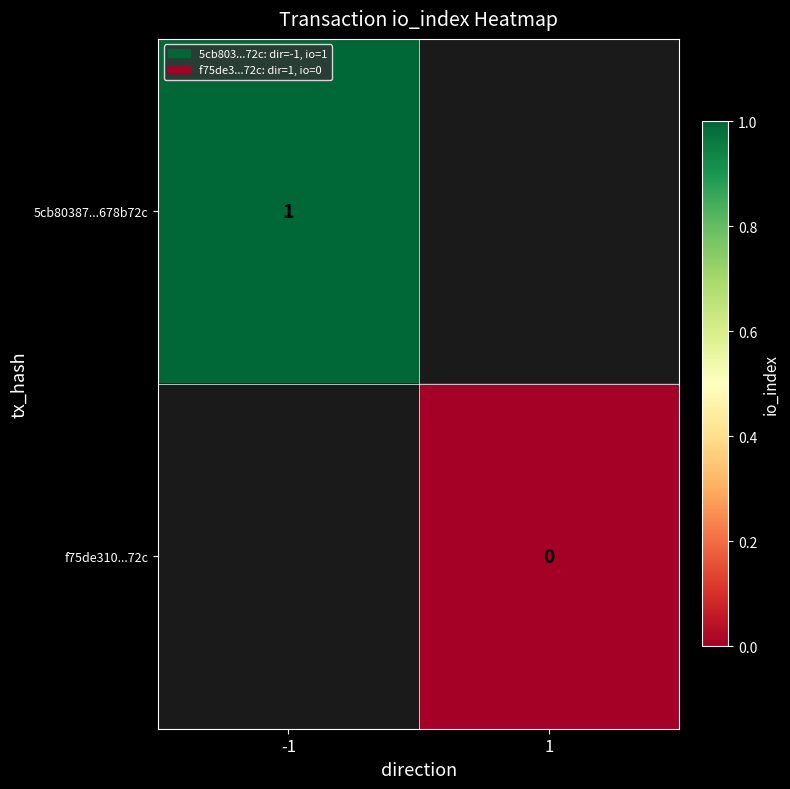

True or false: 5cb80387...678b72c has a value of 1 at -1.

True